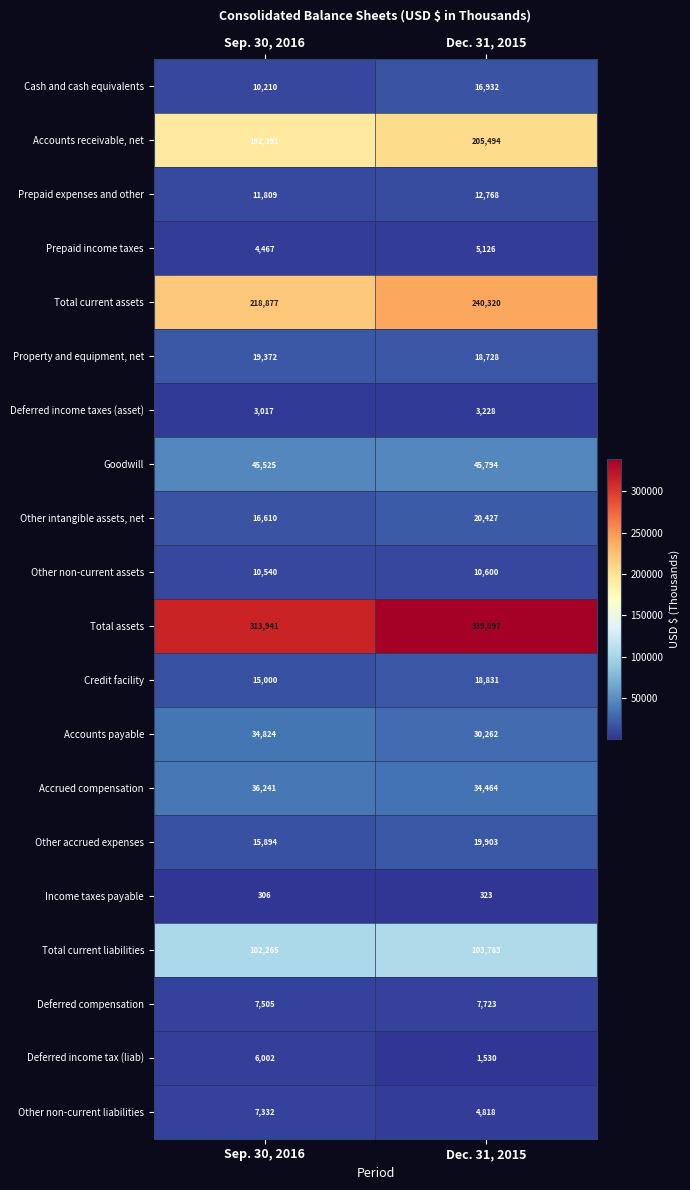

What is the difference between the maximum and minimum values in the Total current liabilities series?

1518